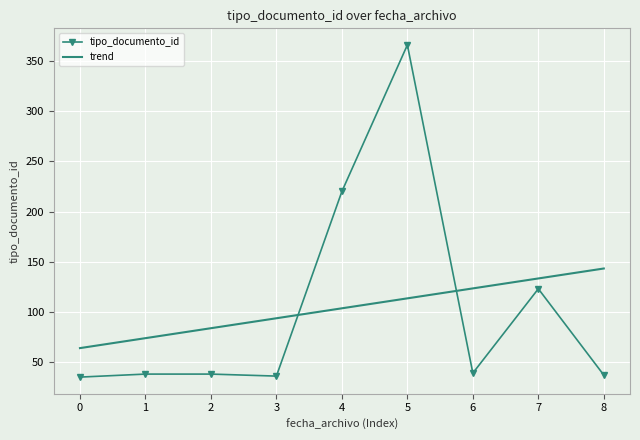

True or false: trend has a value of 56.9 at 8.

False